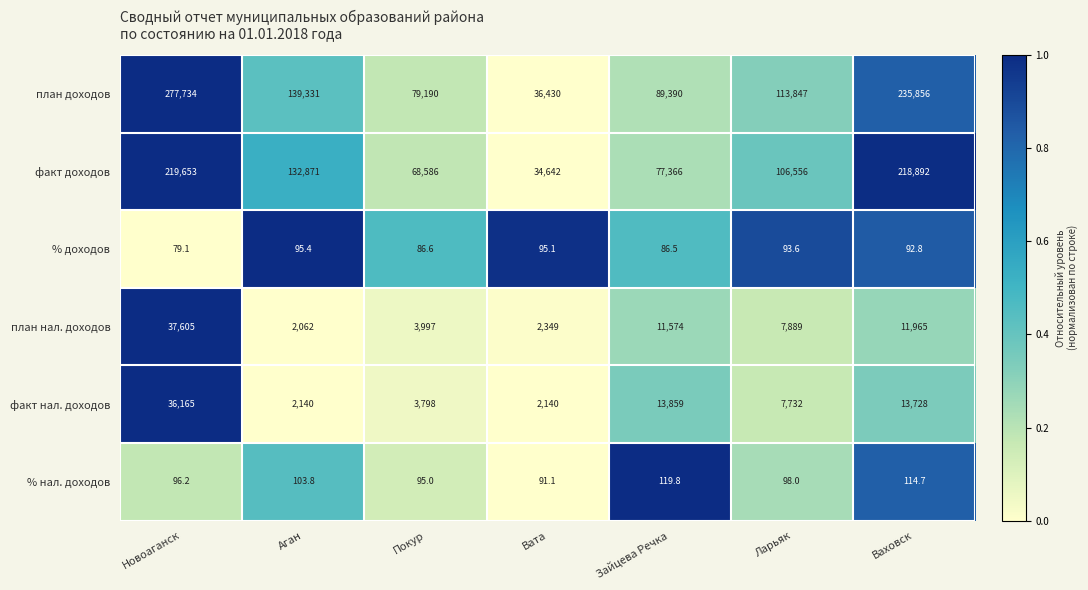

The value of план доходов at Зайцева Речка is 41446.1. True or false?

False